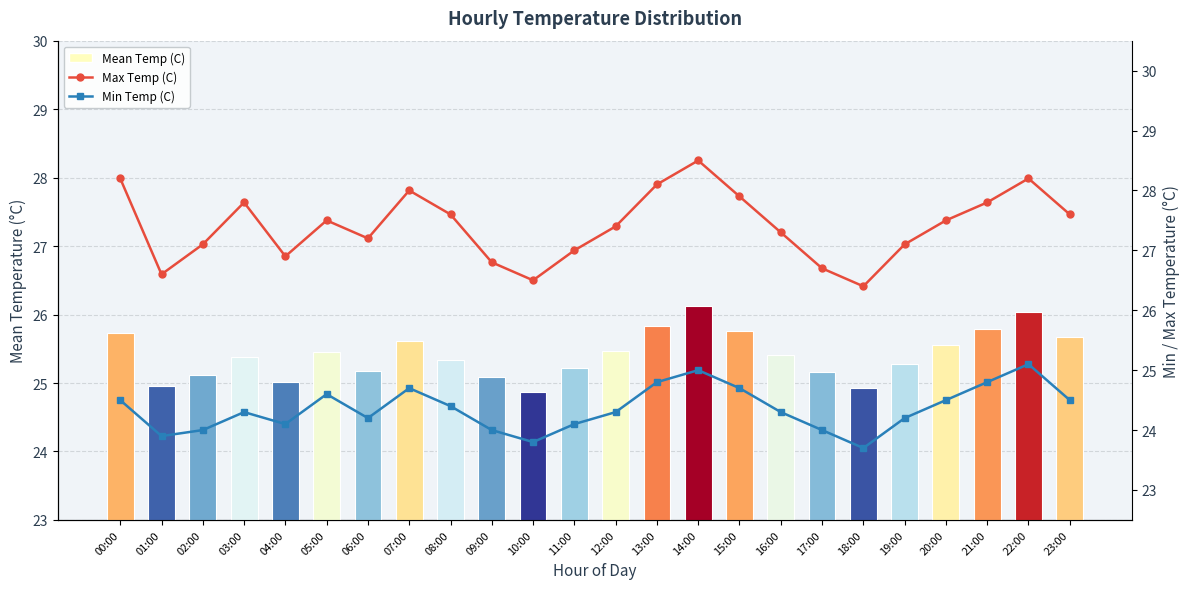

List the series in order of their overall mean, lowest first.

Min Temp (C), Mean Temp (C), Max Temp (C)